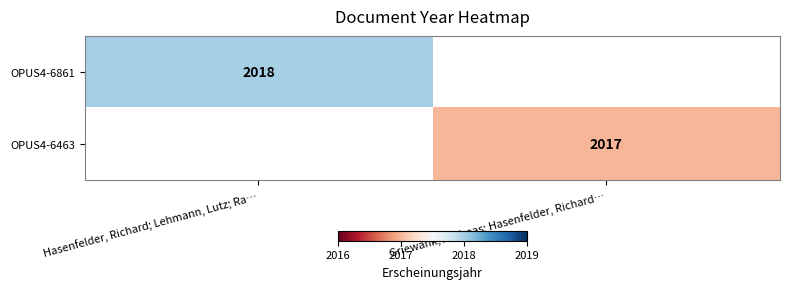

Is it true that OPUS4-6463 equals 2017 at Griewank, Andreas; Hasenfelder, Richard…?

True